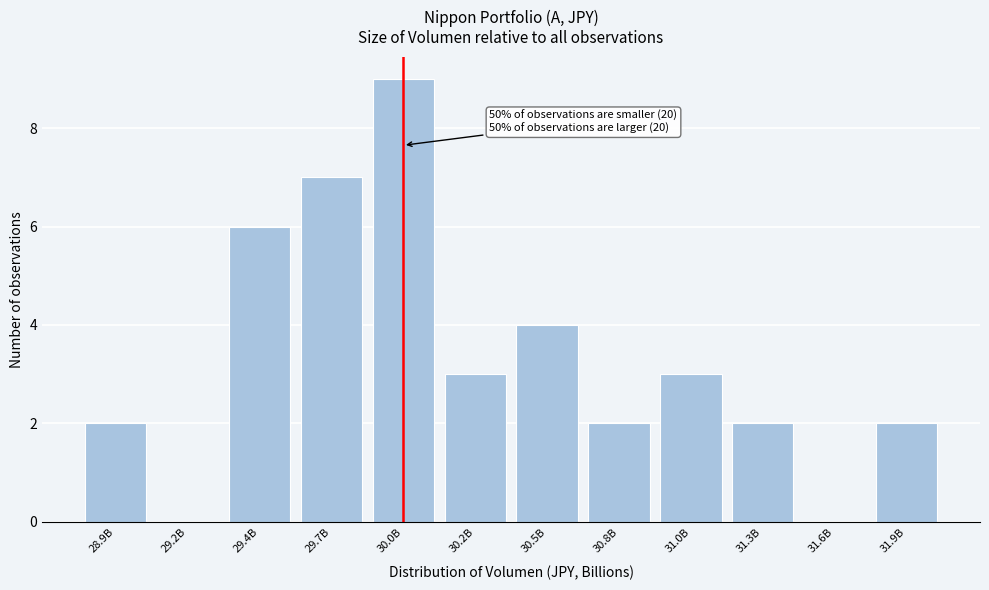

Reading right to left, transcribe all the data shown in this chart.

31.9B=2	31.6B=0	31.3B=2	31.0B=3	30.8B=2	30.5B=4	30.2B=3	30.0B=9	29.7B=7	29.4B=6	29.2B=0	28.9B=2